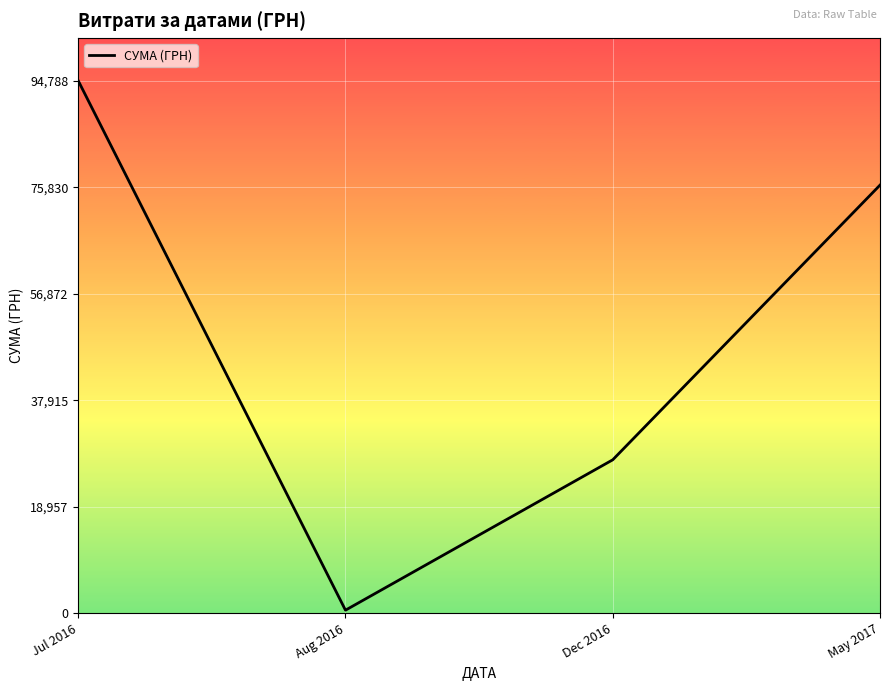

The chart shows a value of 27320.0 at Dec 2016. True or false?

True